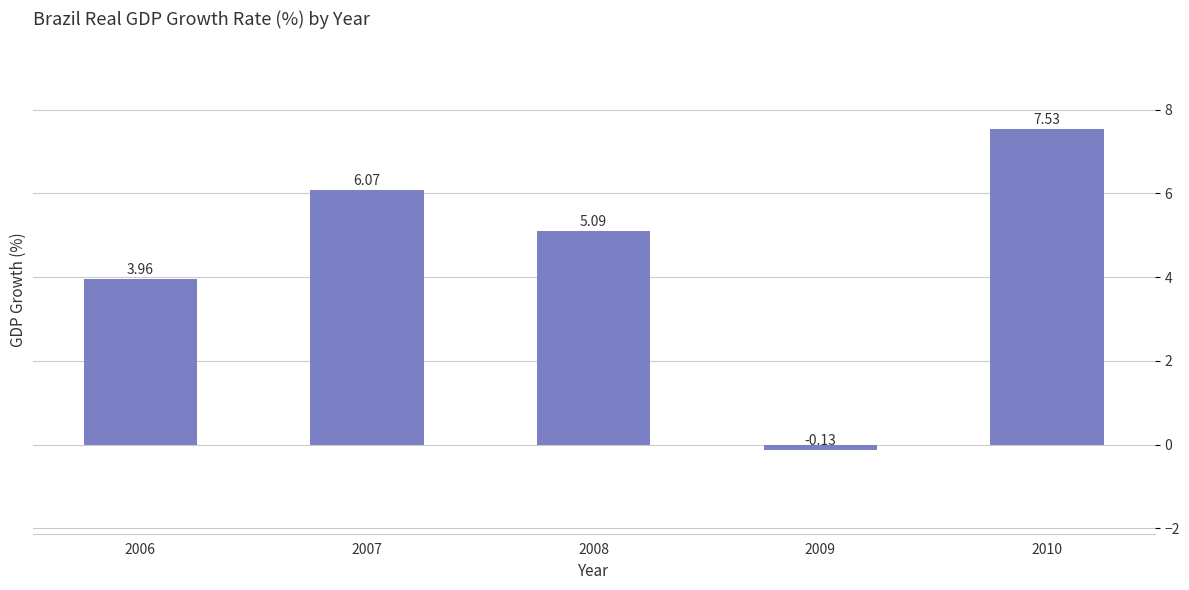

What is the difference between the values at 2010 and 2006?

3.6